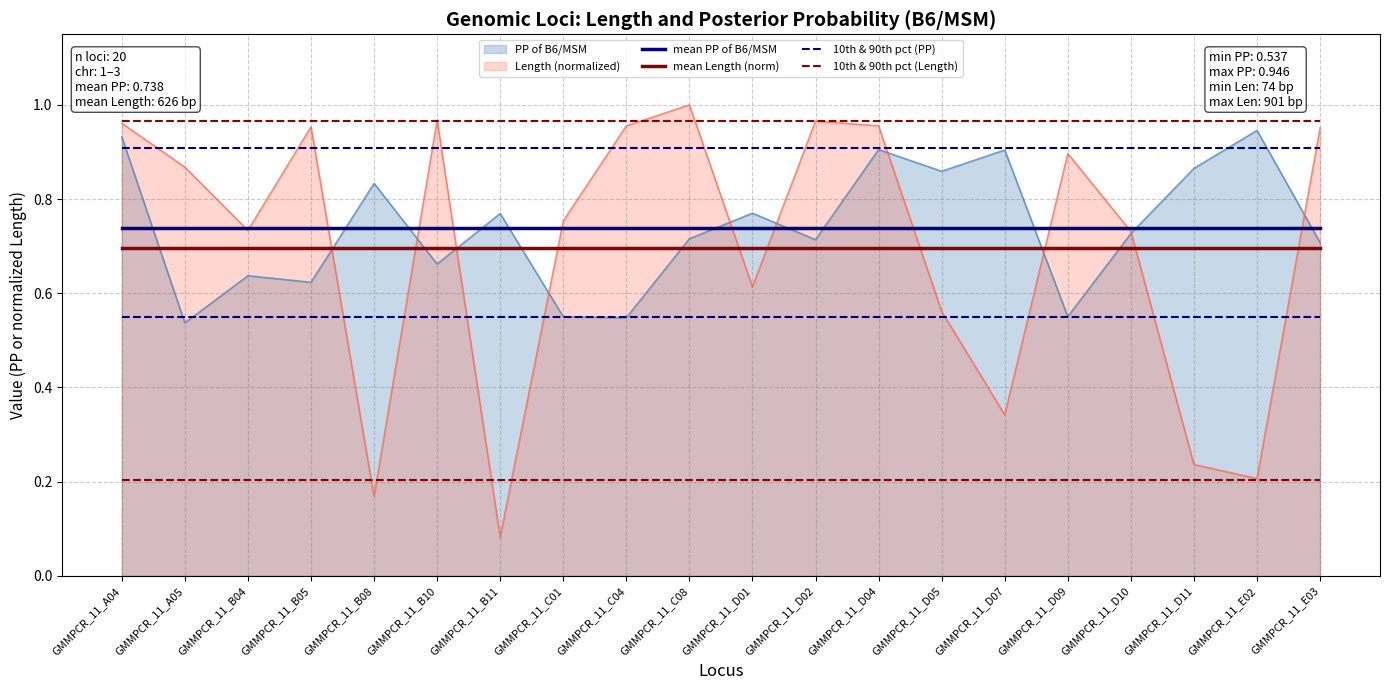

True or false: 10th & 90th pct (Length) has a value of 0.1 at GMMPCR_11_B10.

False